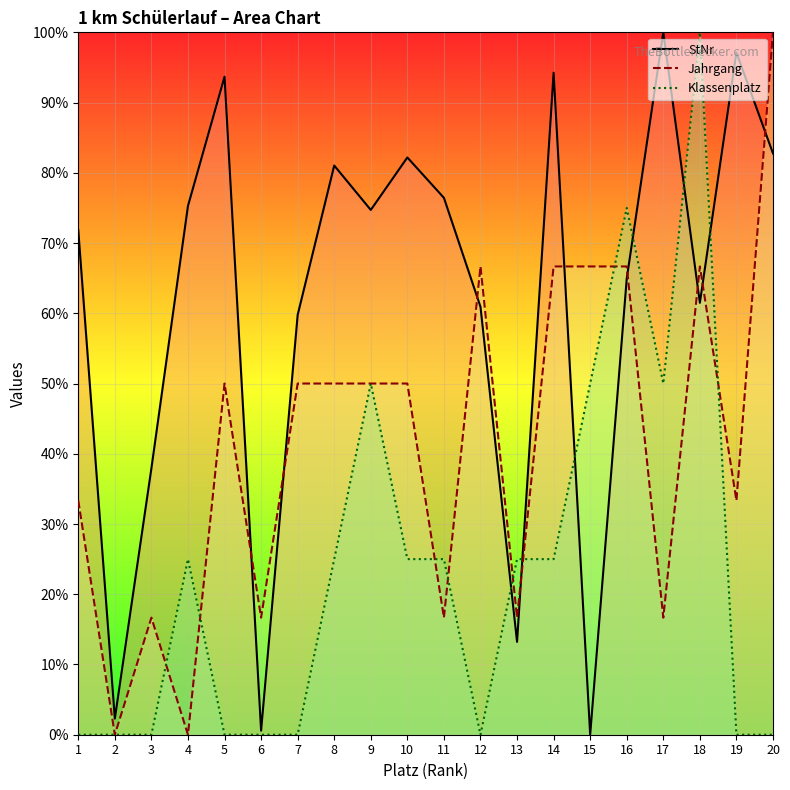

Where does the Jahrgang series first go above 50?

12